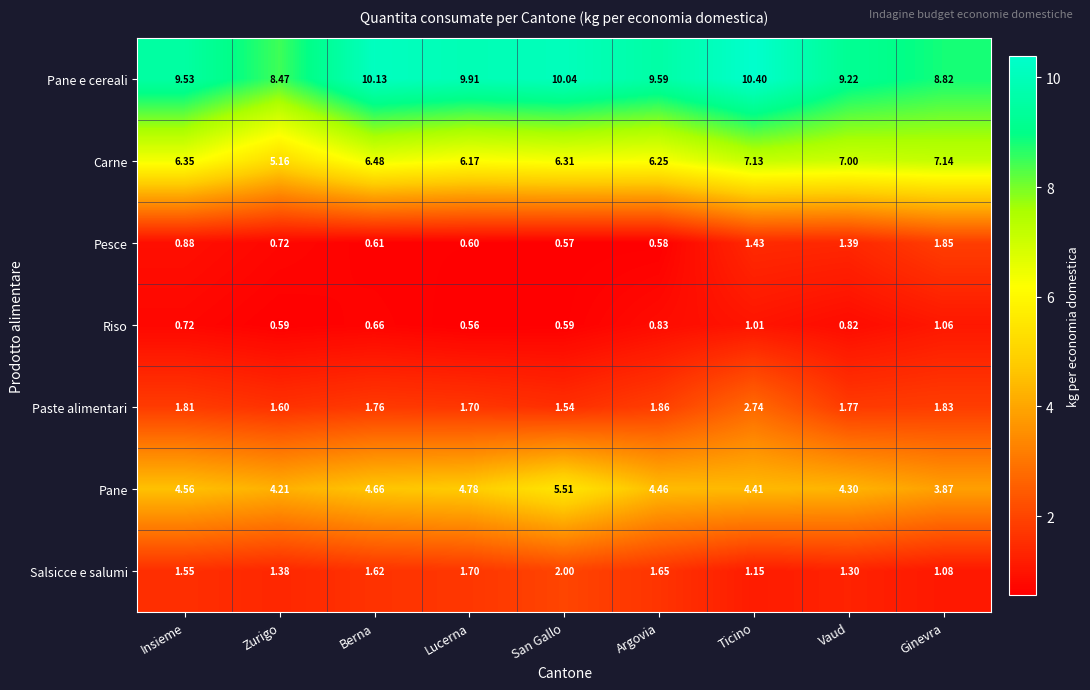

Which category has the lowest value in the Pane e cereali series?

Zurigo